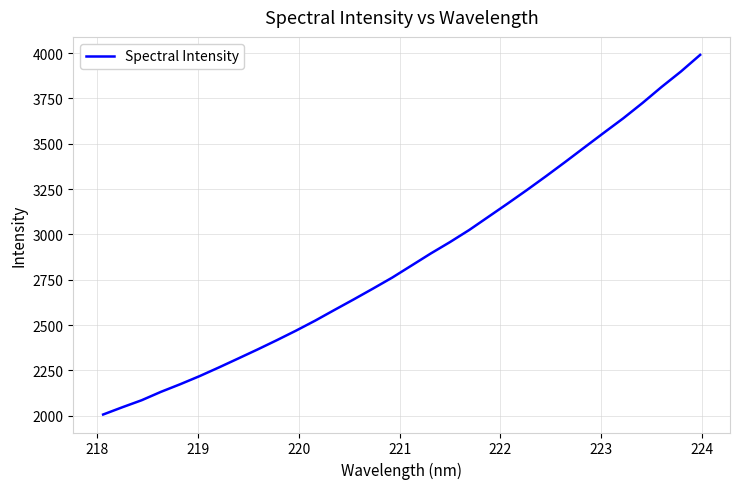

What is the maximum value shown in the chart?

3990.6